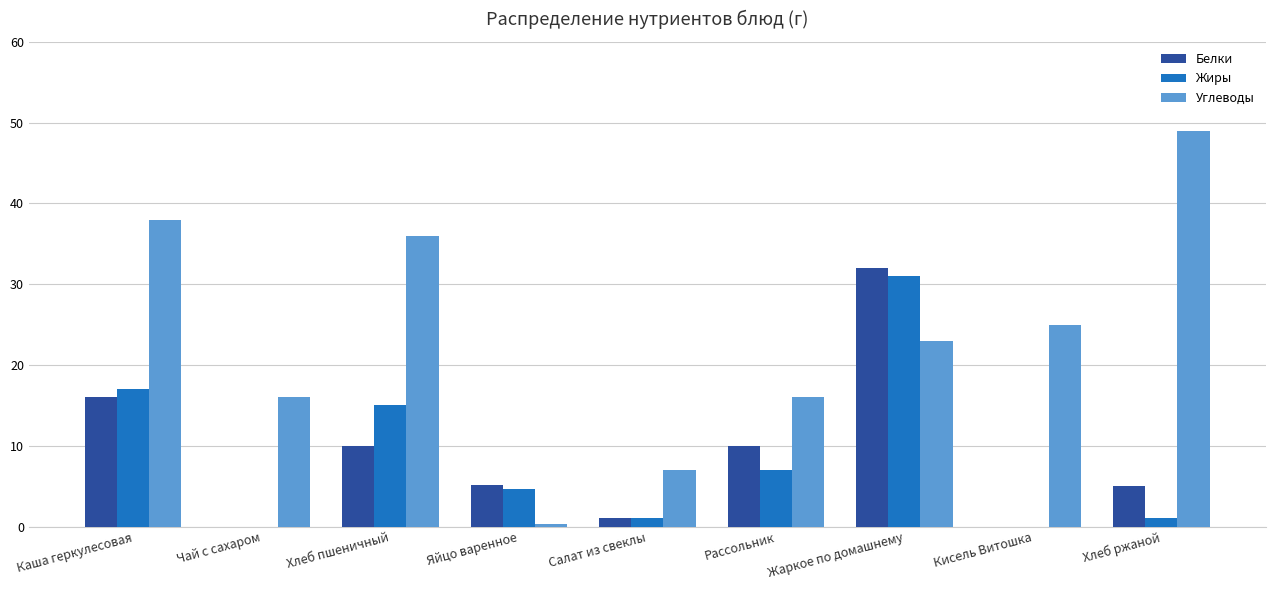

Between Чай с сахаром and Салат из свеклы, which series saw the biggest shift?

Углеводы